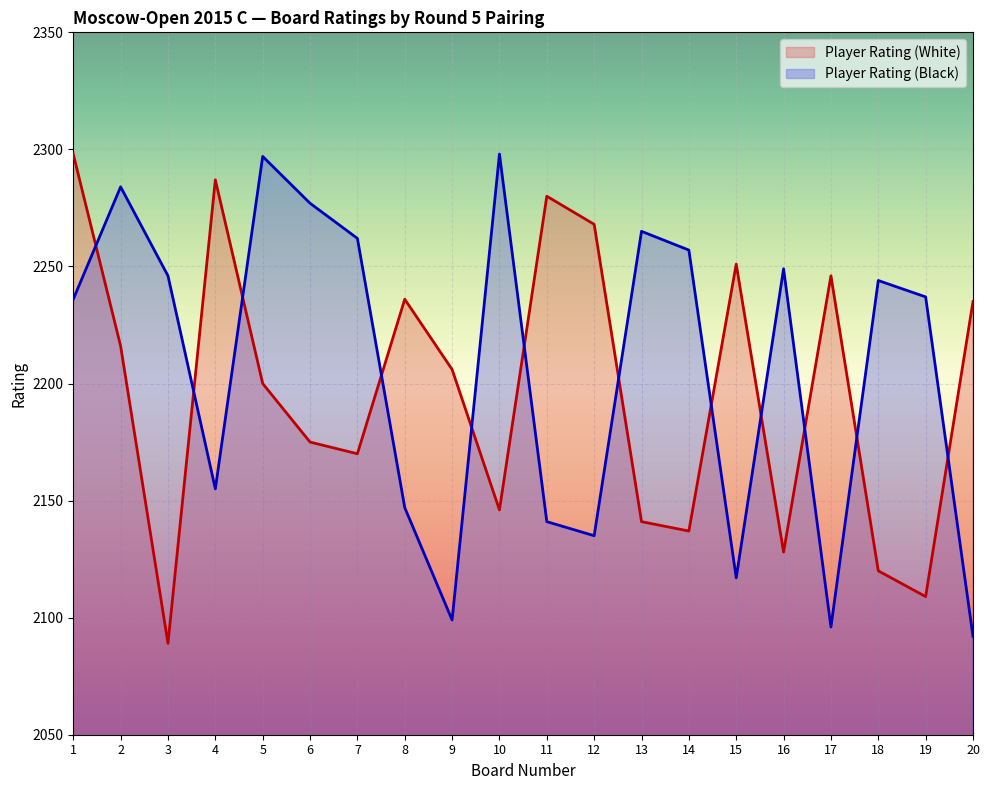

What is the difference between the maximum and minimum values in the Player Rating (White) series?

209